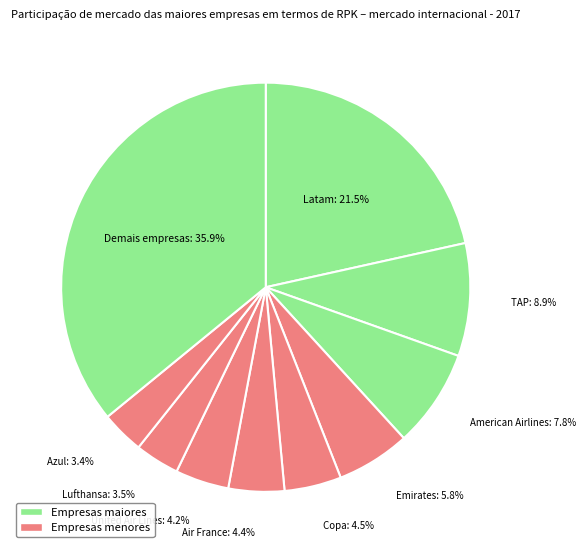

How many segments does this pie chart have?

10